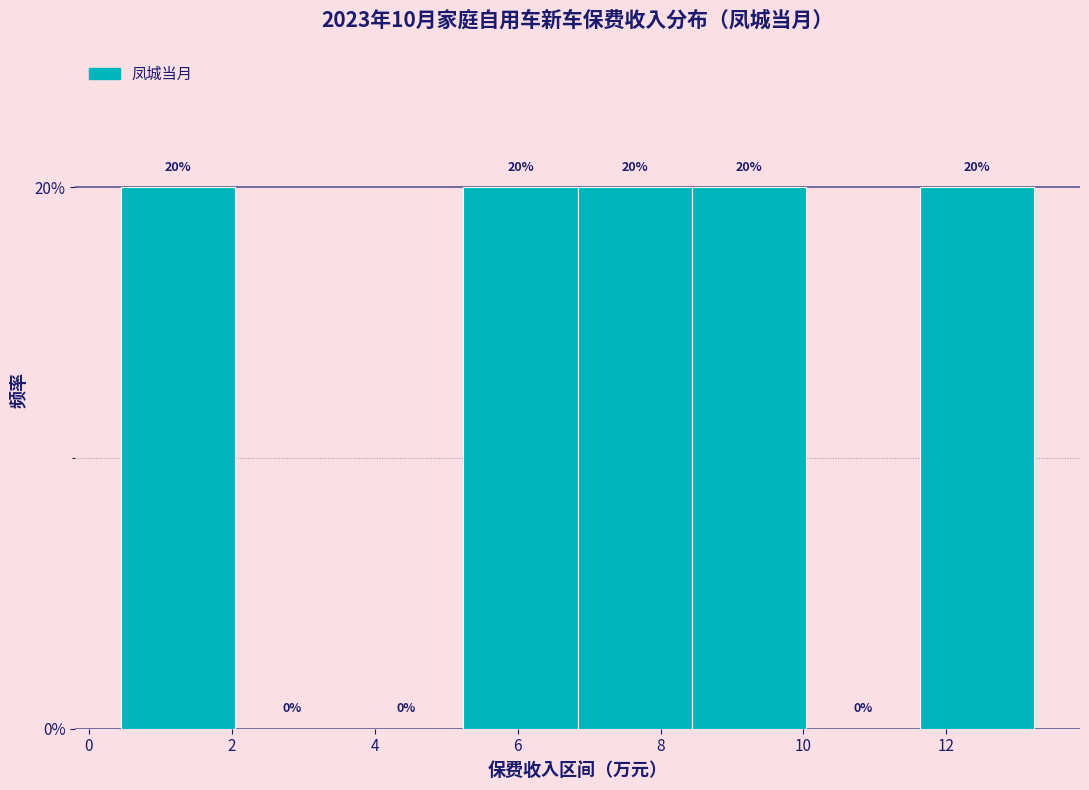

Reading left to right, transcribe this chart: for each bar, give the range it covers on the x-axis and its height. The bar edges are not printed on the chart, so give them approximately, as read against the axis.

0.4 to 2.0: 20
2.0 to 3.6: 0
3.6 to 5.2: 0
5.2 to 6.8: 20
6.8 to 8.4: 20
8.4 to 10.0: 20
10.0 to 11.6: 0
11.6 to 13.2: 20